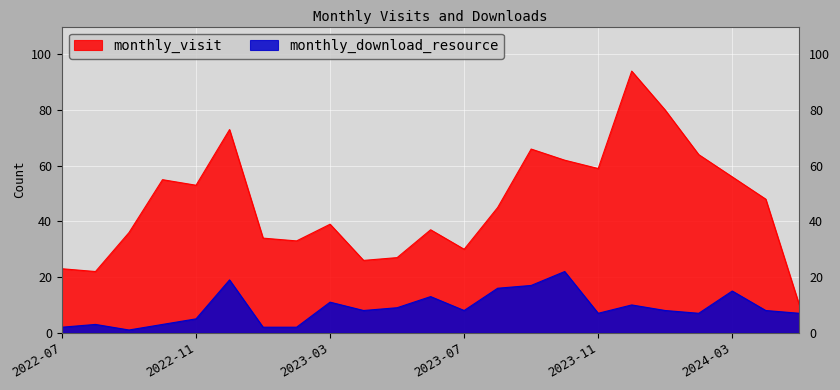

True or false: monthly_download_resource has a value of 11 at 2024-04.

False